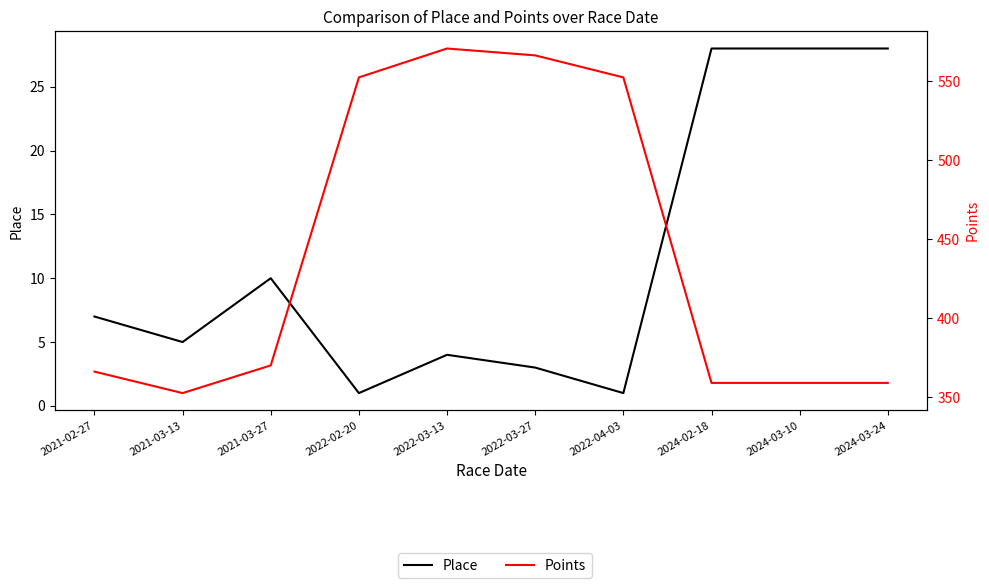

Where is the first local maximum for Points?

2022-03-13